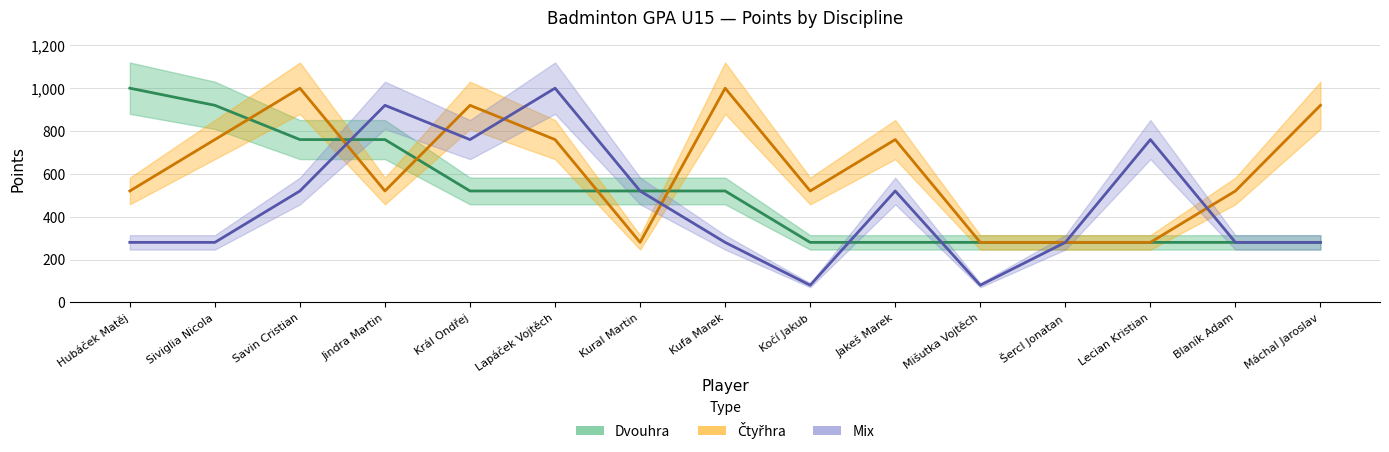

Is it true that Čtyřhra equals 867 at Blaník Adam?

False